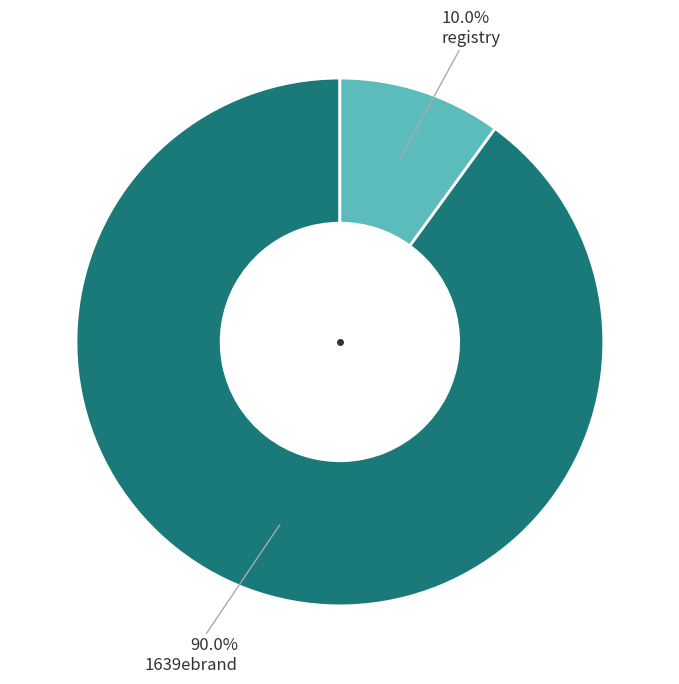

Does any single category account for the majority?

Yes